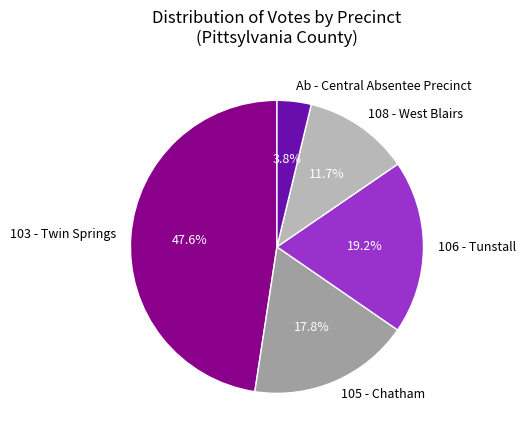

What is the smallest slice in the pie chart?

Ab - Central Absentee Precinct